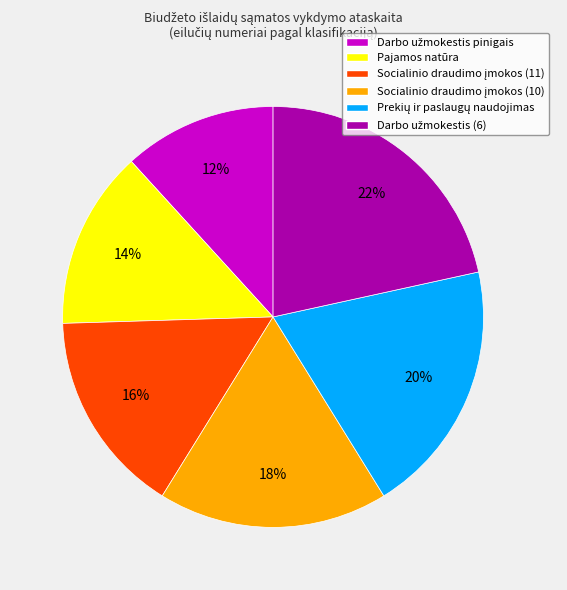

To the nearest percent, what percentage of the pie is Pajamos natūra?

14%